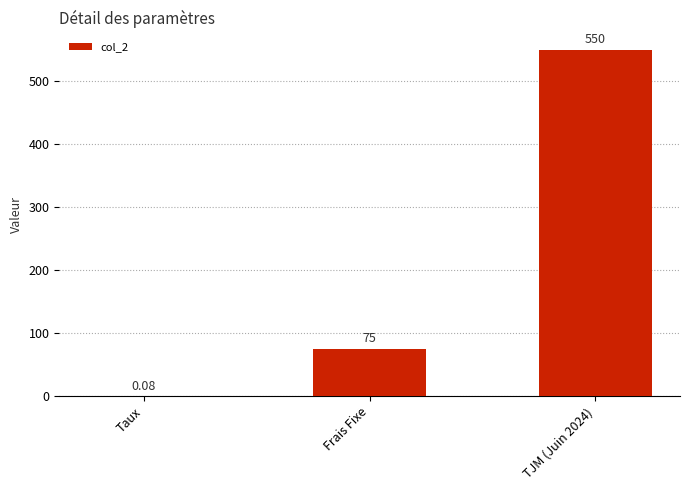

The value at Frais Fixe is 75.0. True or false?

True